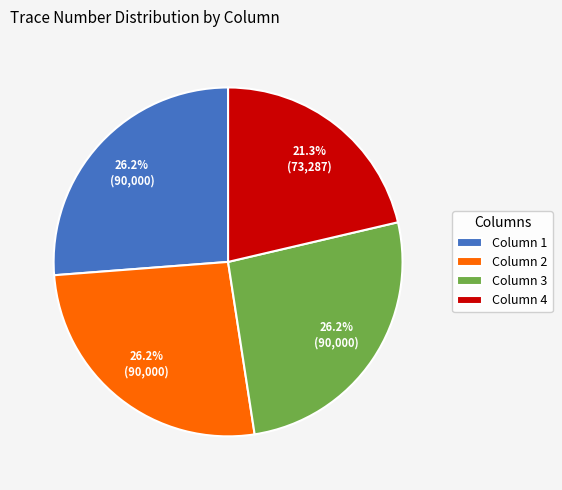

What percentage is NOT represented by Column 3?

73.8%